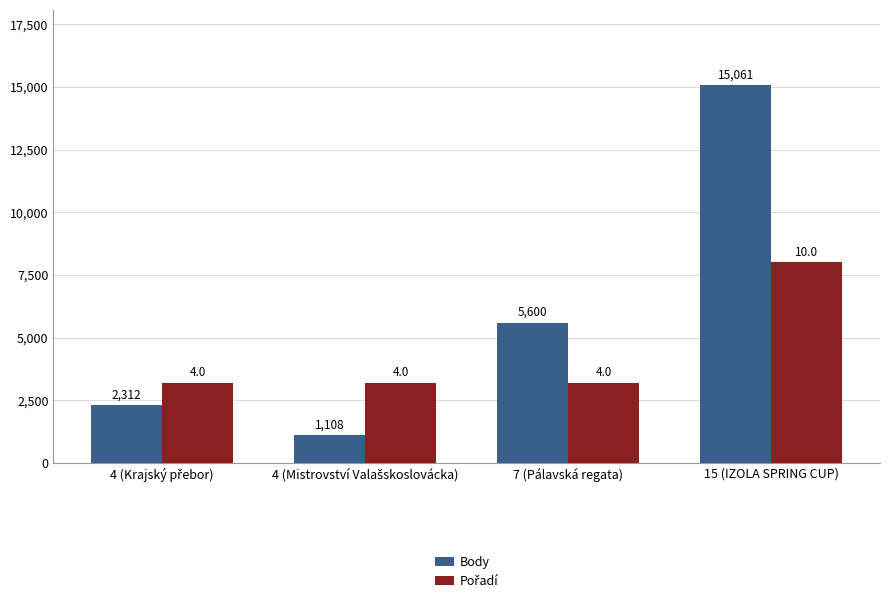

Which series has the largest range (max minus min)?

Body